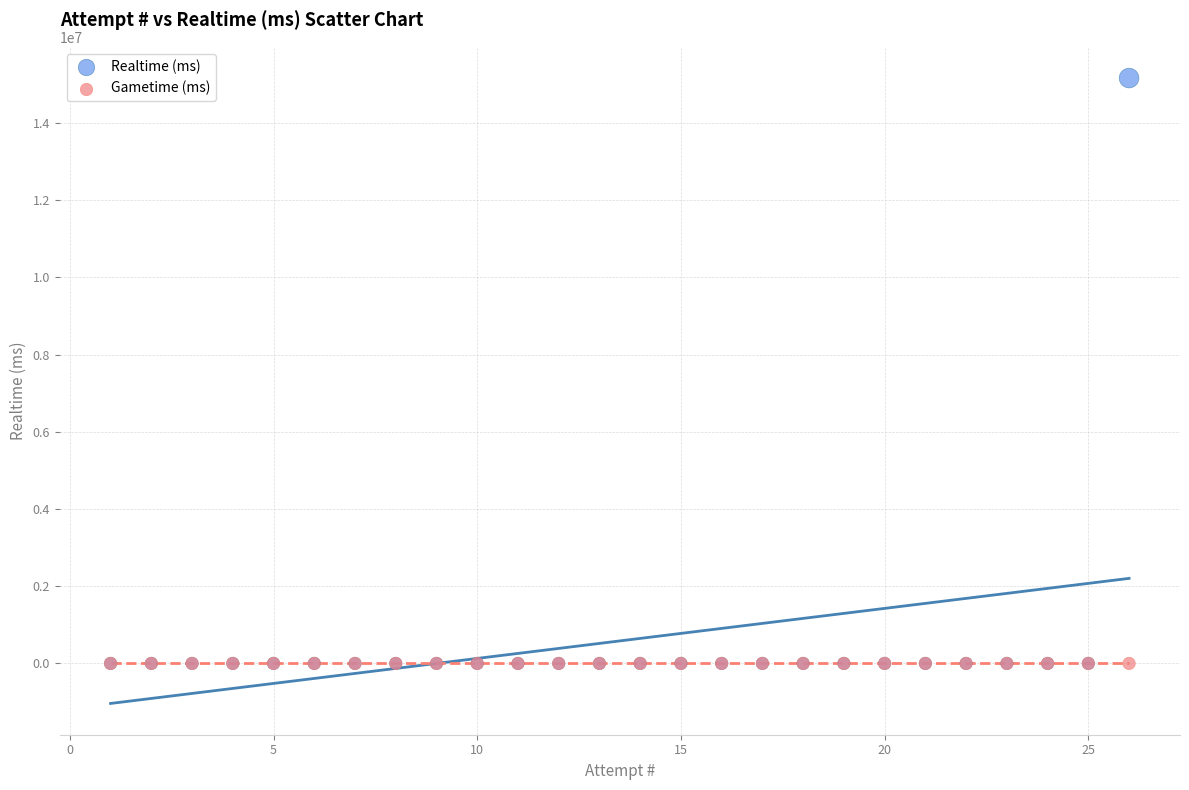

What are all the series names shown in the legend?

Realtime (ms), Gametime (ms)